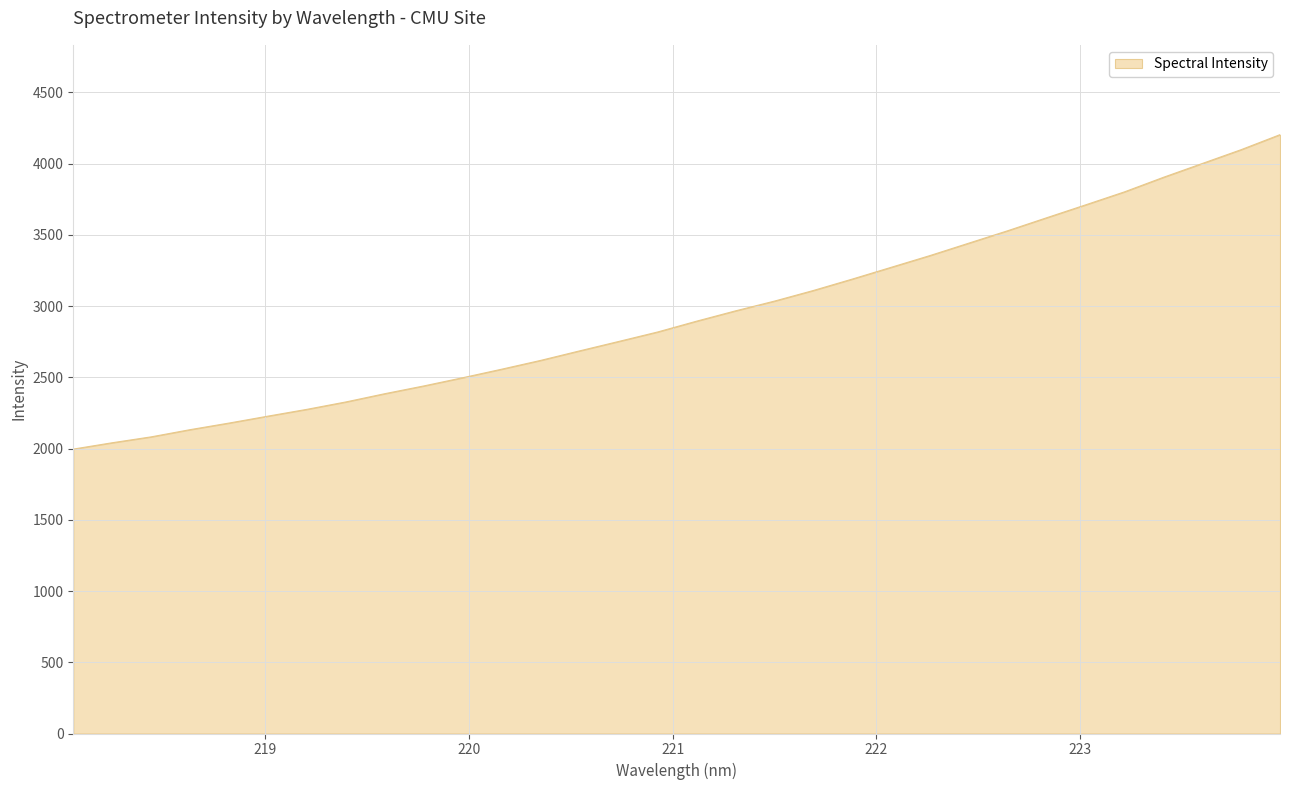

What is the smallest value displayed?

1996.3